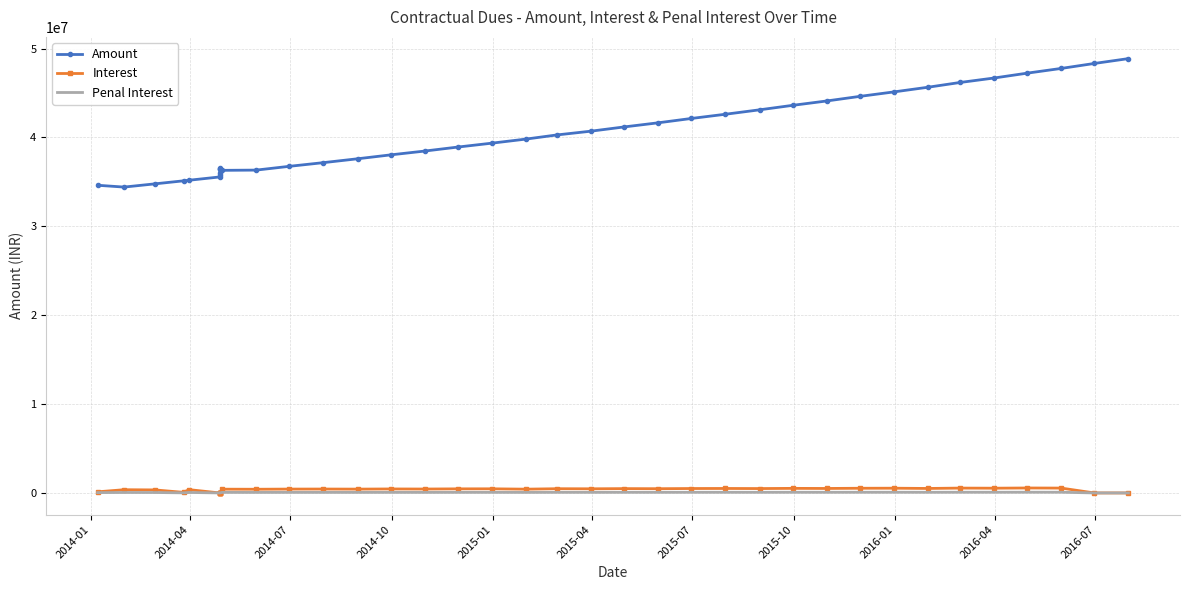

Reading left to right, what are all the values shown in this chart?

Amount: 34622274.0	34418487.3	34781531.7	35122200.1	35188354.9	35559519.8	35805519.8	36017299.8	36519059.8	36462259.8	36412972.8	36301549.8	36328900.2	36753152.1	37168513.1	37602570.0	38041695.9	38471619.2	38920894.0	39360753.4	39820411.5	40285437.5	40710366.1	41185785.1	41651240.9	42137647.5	42613860.6	43111508.8	43614968.6	44107877.5	44622972.9	45127273.6	45654273.6	46187428.0	46692009.8	47237282.9	47771128.9	48329004.1	48875188.0
Interest: 127141.3	363044.3	340668.4	66154.8	371164.8	0.0	0.0	0.0	0.0	0.0	27350.5	424251.9	415361.0	434057.0	439125.9	429923.3	449274.7	439859.4	459658.1	465026.0	424928.6	475419.0	465455.8	486406.6	476213.1	497648.2	503459.7	492908.9	515095.4	504300.7	527000.0	533154.4	504581.8	545273.1	533846.0	557875.2	546183.9	0.0	0.0
Penal Interest: 37671.5	52806.4	49551.8	9622.5	53987.6	0.0	0.0	0.0	0.0	0.0	3978.2	61709.4	60416.1	63135.6	63872.9	62534.3	65349.1	63979.6	66859.4	67640.1	61807.8	69151.9	67702.7	70750.1	69267.4	72385.2	73230.5	71695.8	74923.0	73352.8	76654.6	77549.7	73393.7	79312.4	77650.3	81145.5	79444.9	0.0	0.0